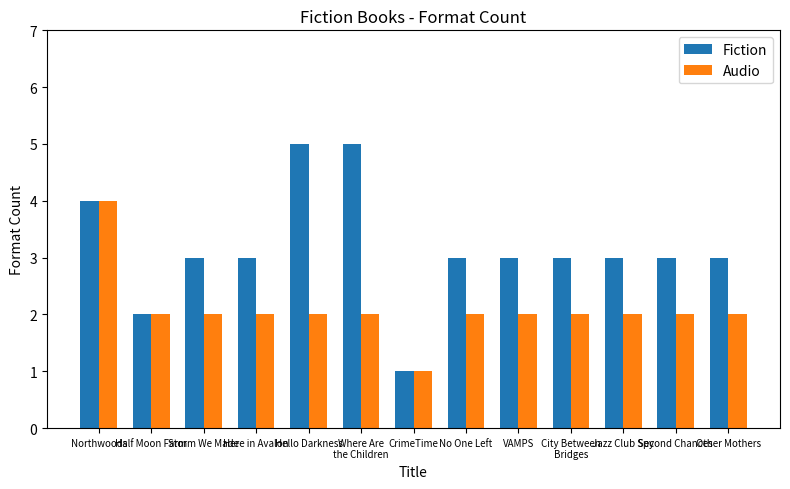

True or false: Fiction has a value of 4 at Second Chances.

False